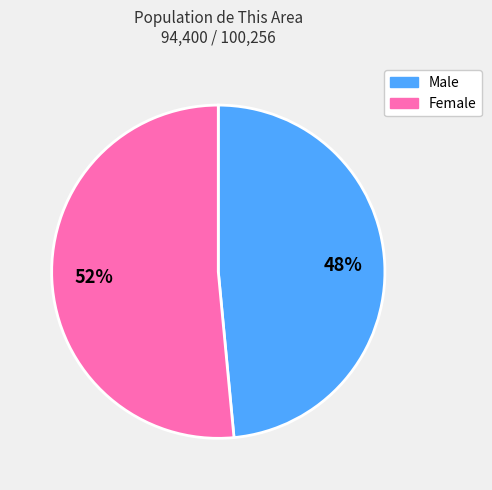

To the nearest percent, what is the combined percentage of Male and Female?

100%